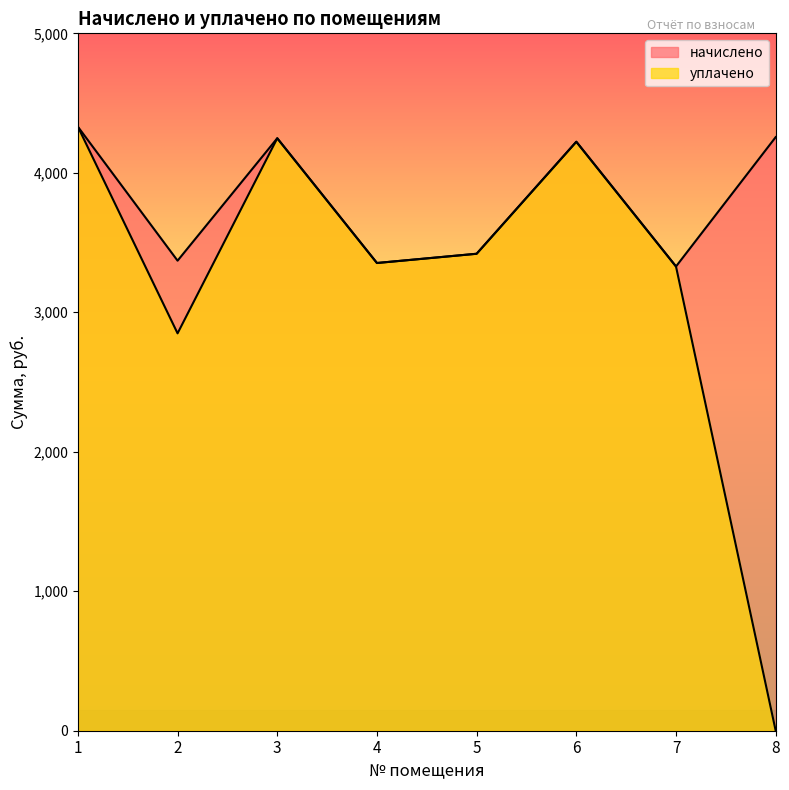

Does the chart display data point markers on the line(s)?

No